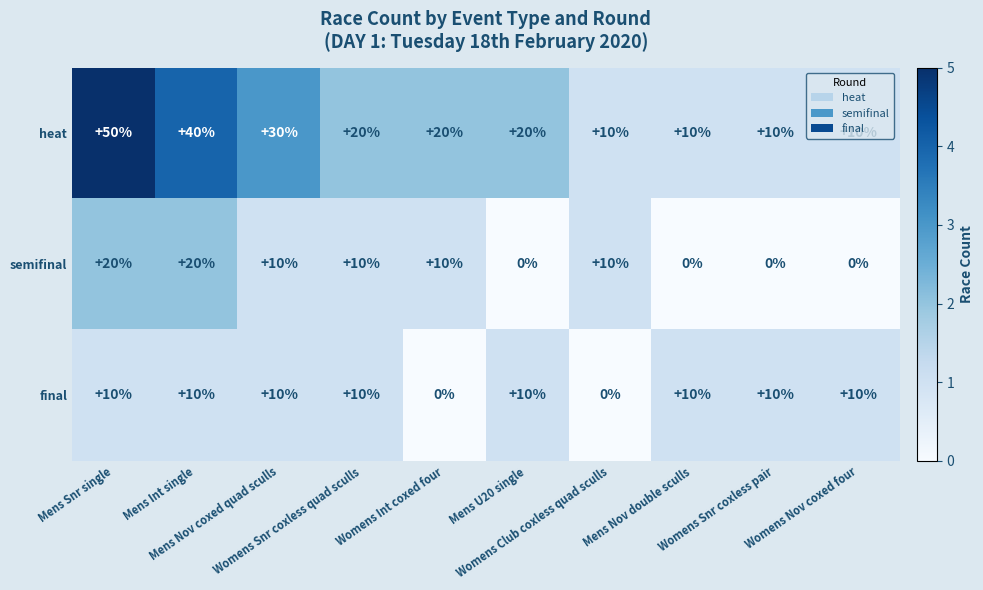

What is the maximum value shown in the chart?

50